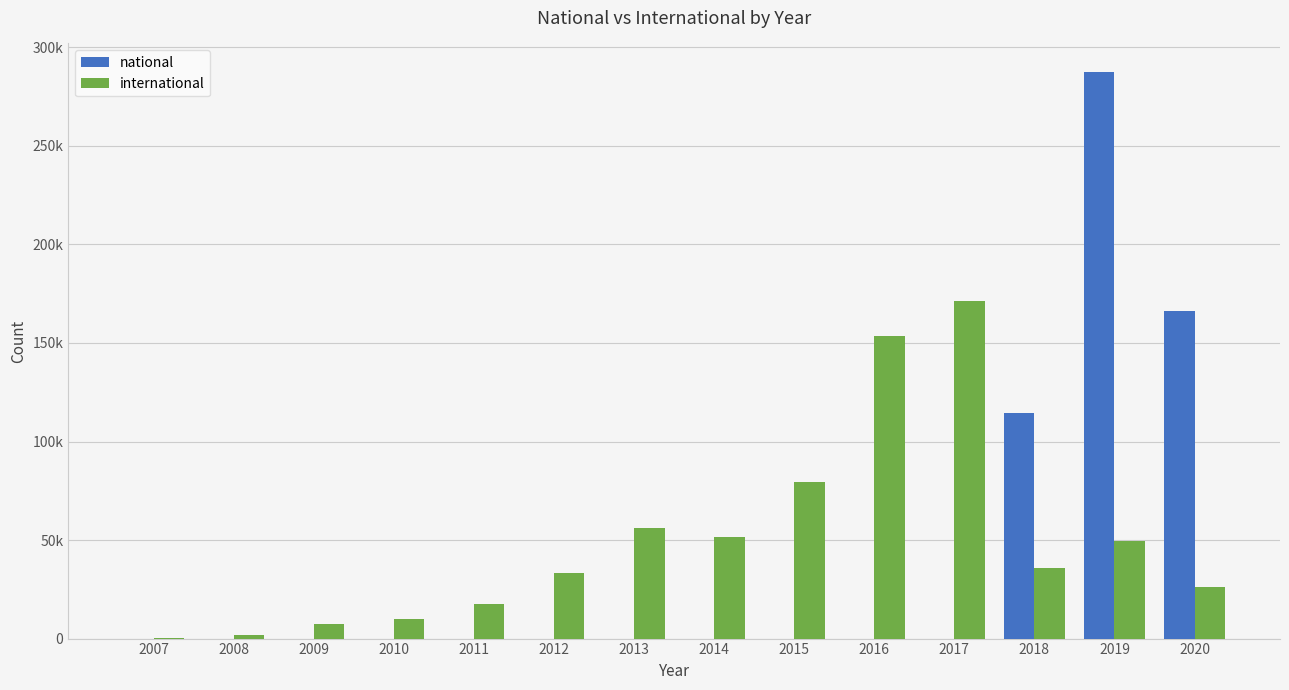

What are all the series names shown in the legend?

national, international